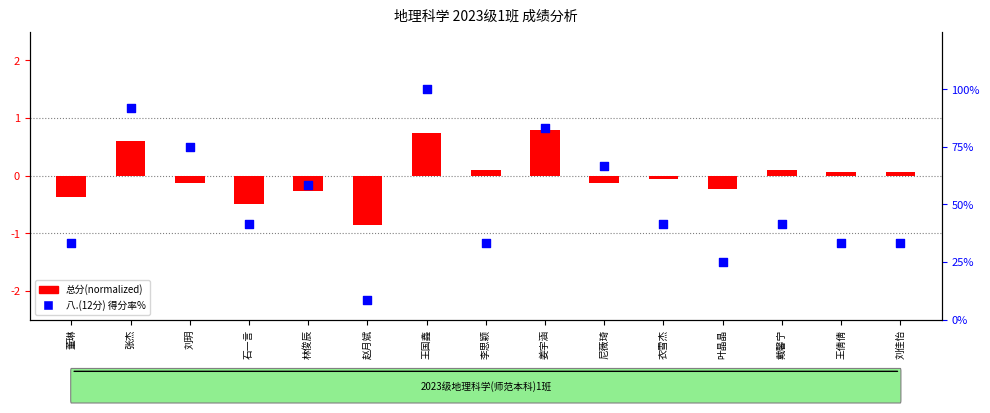

What are all the series names shown in the legend?

总分(normalized), 八.(12分) 得分率%